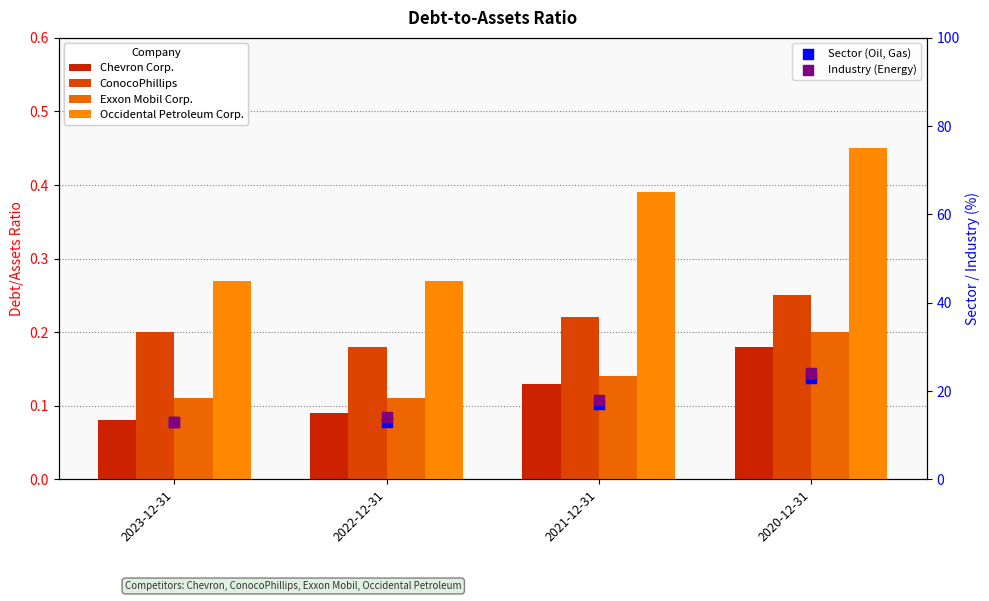

Is the value of Exxon Mobil Corp. at 2020-12-31 greater than the value of Chevron Corp. at 2023-12-31?

Yes